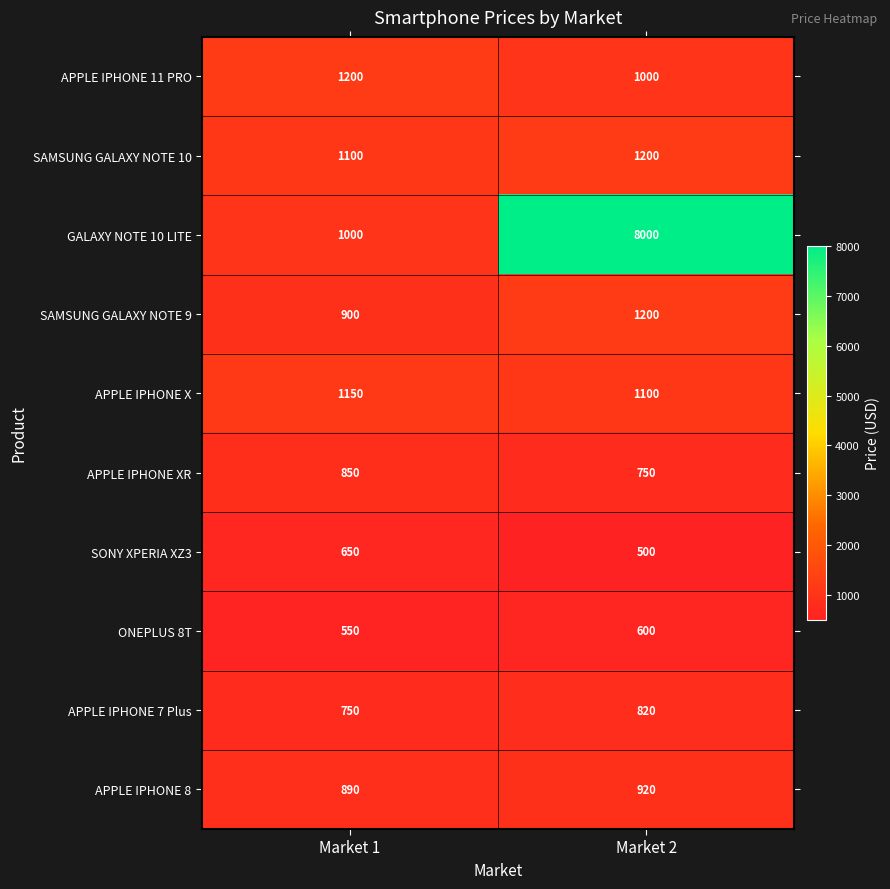

Is it true that APPLE IPHONE 11 PRO equals 1200 at Market 1?

True